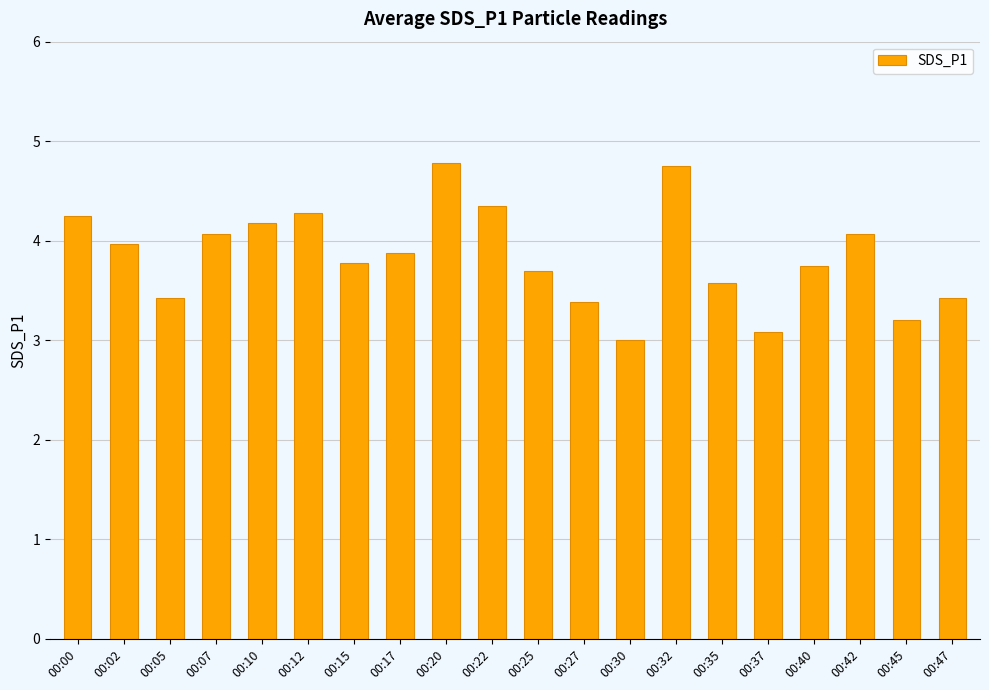

What is the maximum value shown in the chart?

4.8